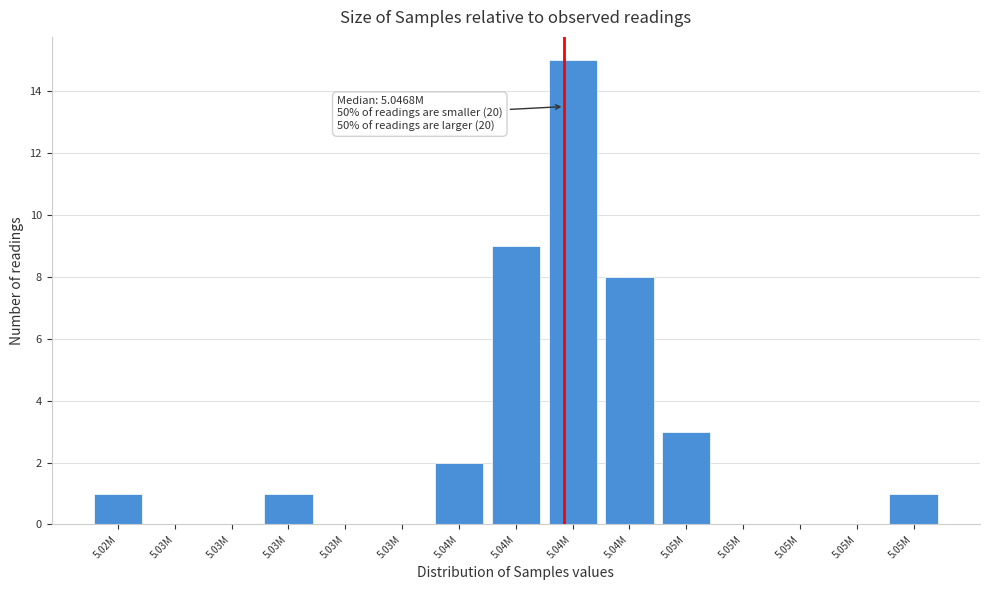

Count the number of data series in this chart.

1